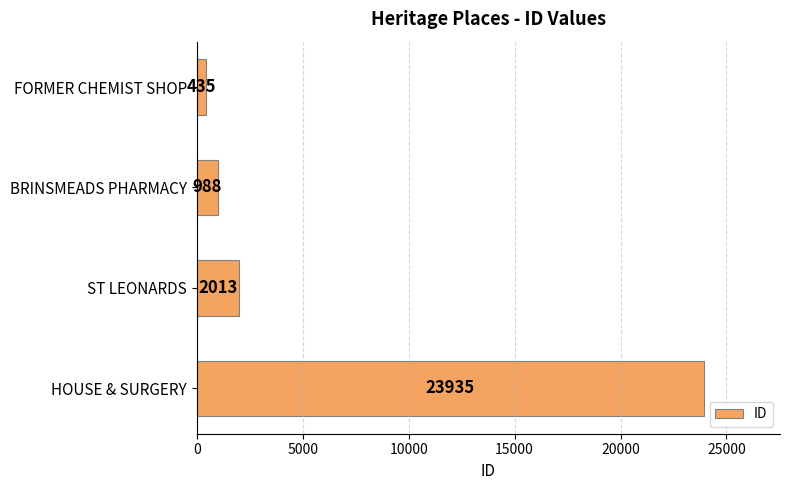

What is the sum of the values at ST LEONARDS and BRINSMEADS PHARMACY?

3001